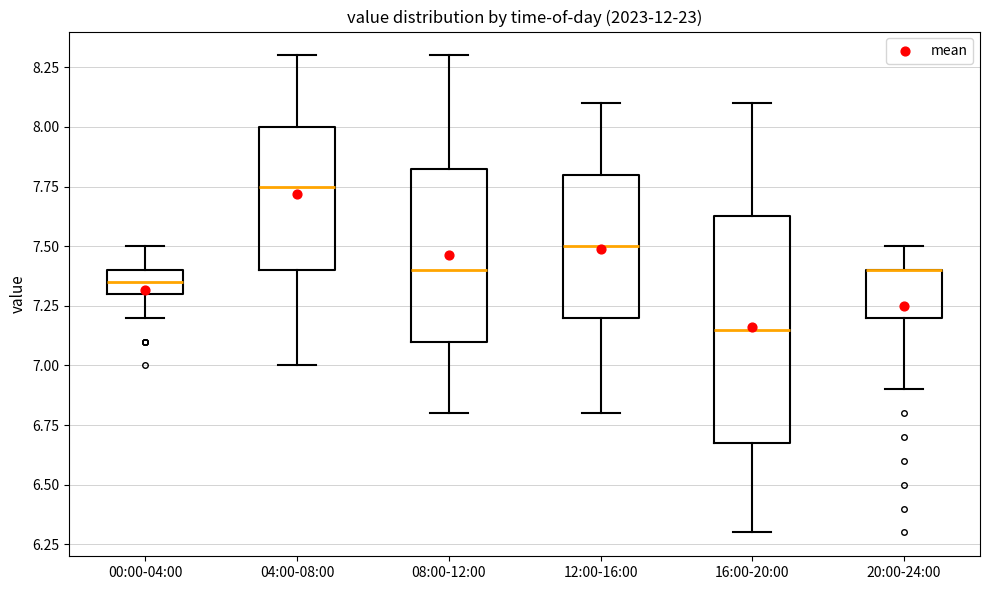

Reading left to right, read every box against the y-axis: the position of its median line, the range the box covers, and the ends of its whiskers. The values are not printed on the chart, so give them approximately, as read against the axis.

00:00-04:00: median 7.35, box 7.30 to 7.40, whiskers 7.20 to 7.50
04:00-08:00: median 7.75, box 7.40 to 8.00, whiskers 7.00 to 8.30
08:00-12:00: median 7.40, box 7.10 to 7.85, whiskers 6.80 to 8.30
12:00-16:00: median 7.50, box 7.20 to 7.80, whiskers 6.80 to 8.10
16:00-20:00: median 7.15, box 6.70 to 7.65, whiskers 6.30 to 8.10
20:00-24:00: median 7.40 (drawn on the box's upper edge), box 7.20 to 7.40, whiskers 6.90 to 7.50